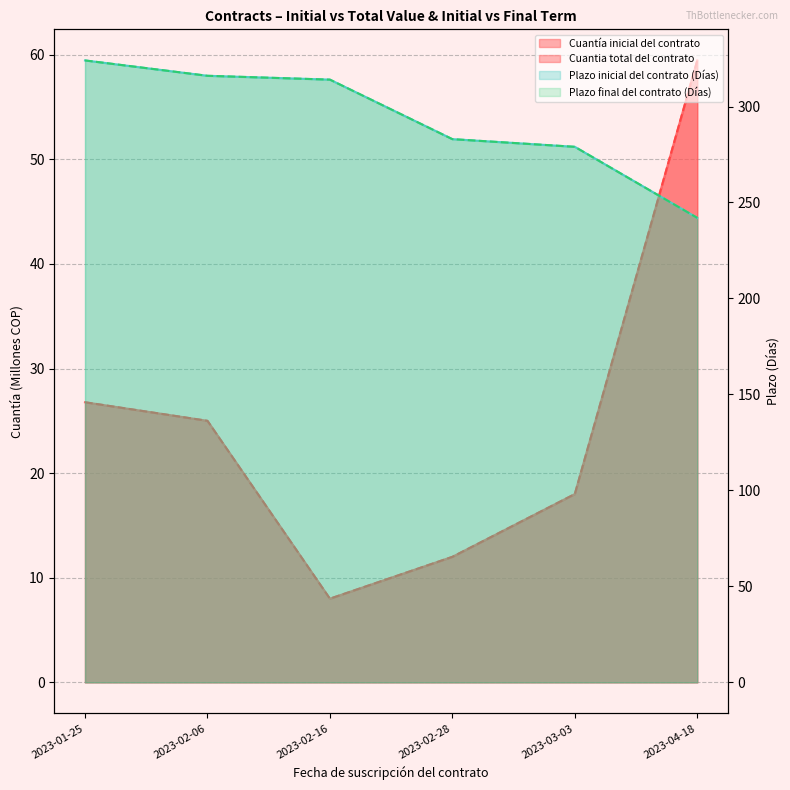

Reading left to right, what are all the values shown in this chart?

Cuantía inicial del contrato: 26.8	25.0	8.0	12.0	18.0	59.4
Cuantia total del contrato: 26.8	25.0	8.0	12.0	18.0	59.4
Plazo inicial del contrato (Días): 324.0	316.0	314.0	283.0	279.0	242.0
Plazo final del contrato (Días): 324.0	316.0	314.0	283.0	279.0	242.0